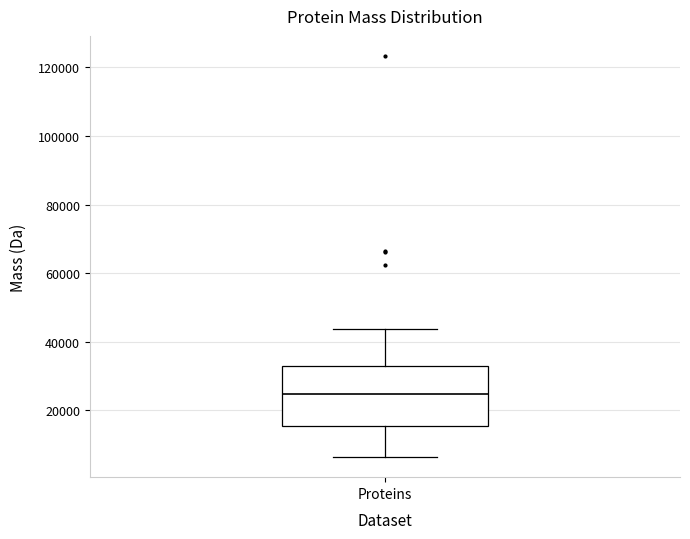

Read this box plot against the y-axis: the position of the median line, the range covered by the box, and the ends of both whiskers. The values are not printed on the chart, so give them approximately, as read against the axis.

median 24000, box 16000 to 32000, whiskers 6000 to 44000